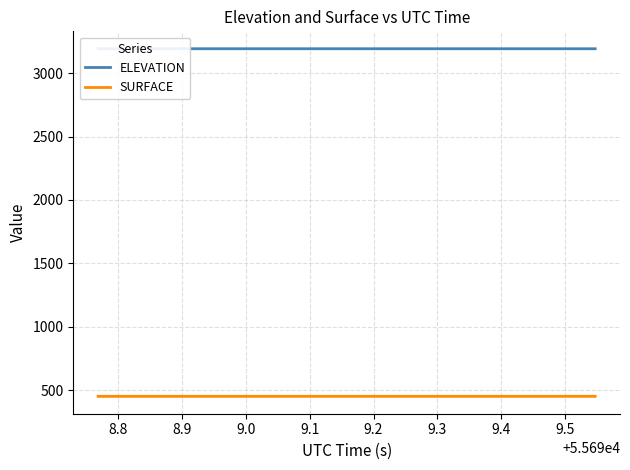

What is the minimum value for SURFACE?

451.7